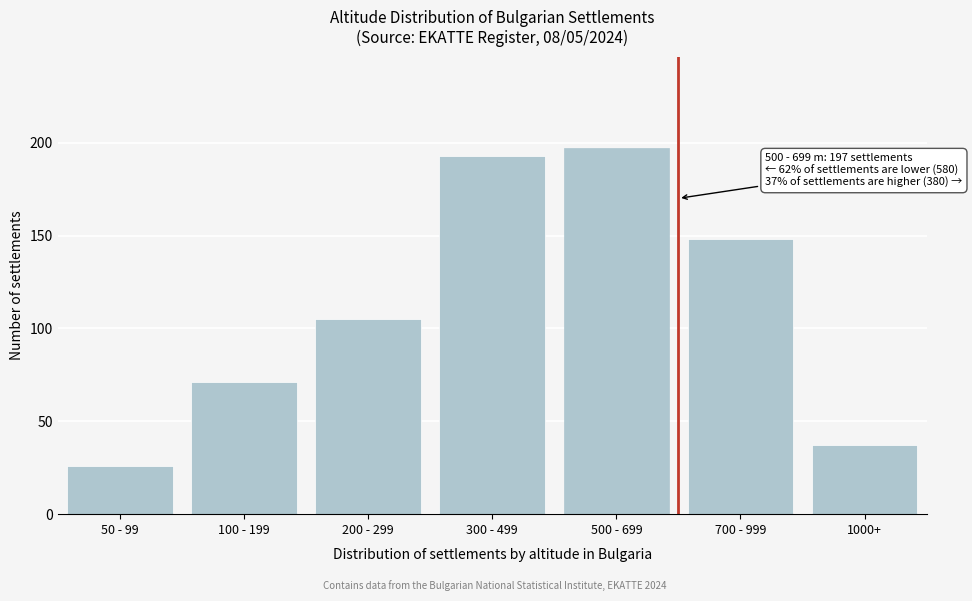

Reading left to right, transcribe all the data shown in this chart.

50 - 99=26	100 - 199=71	200 - 299=105	300 - 499=193	500 - 699=197	700 - 999=148	1000+=37